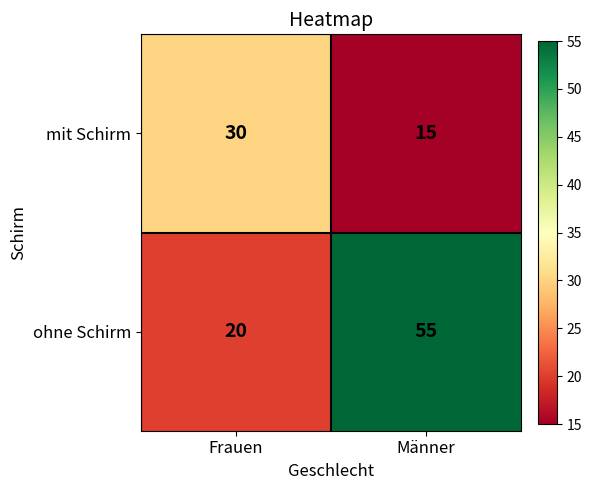

Which series has the largest total across all categories?

ohne Schirm